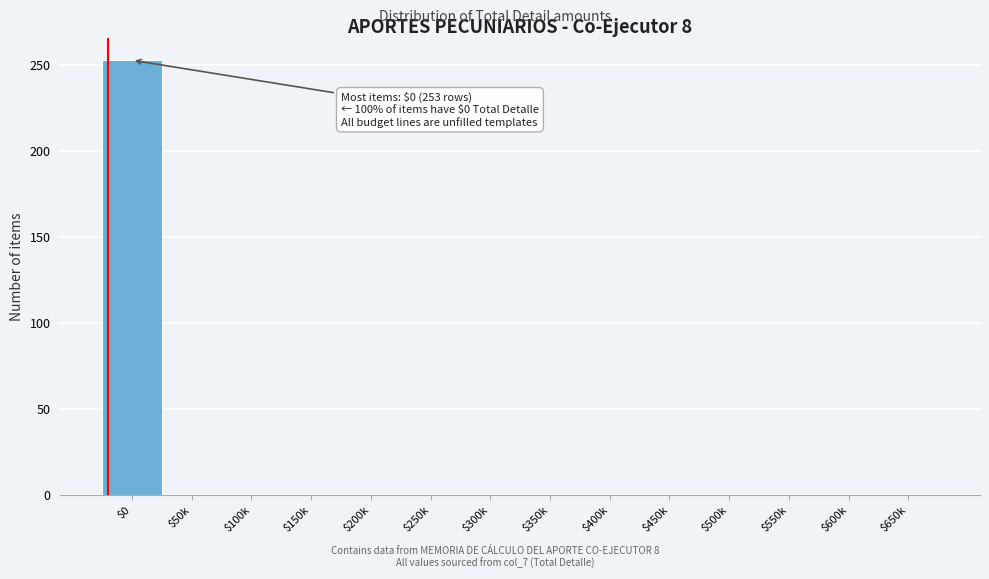

The chart shows a value of 253 at $0. True or false?

True